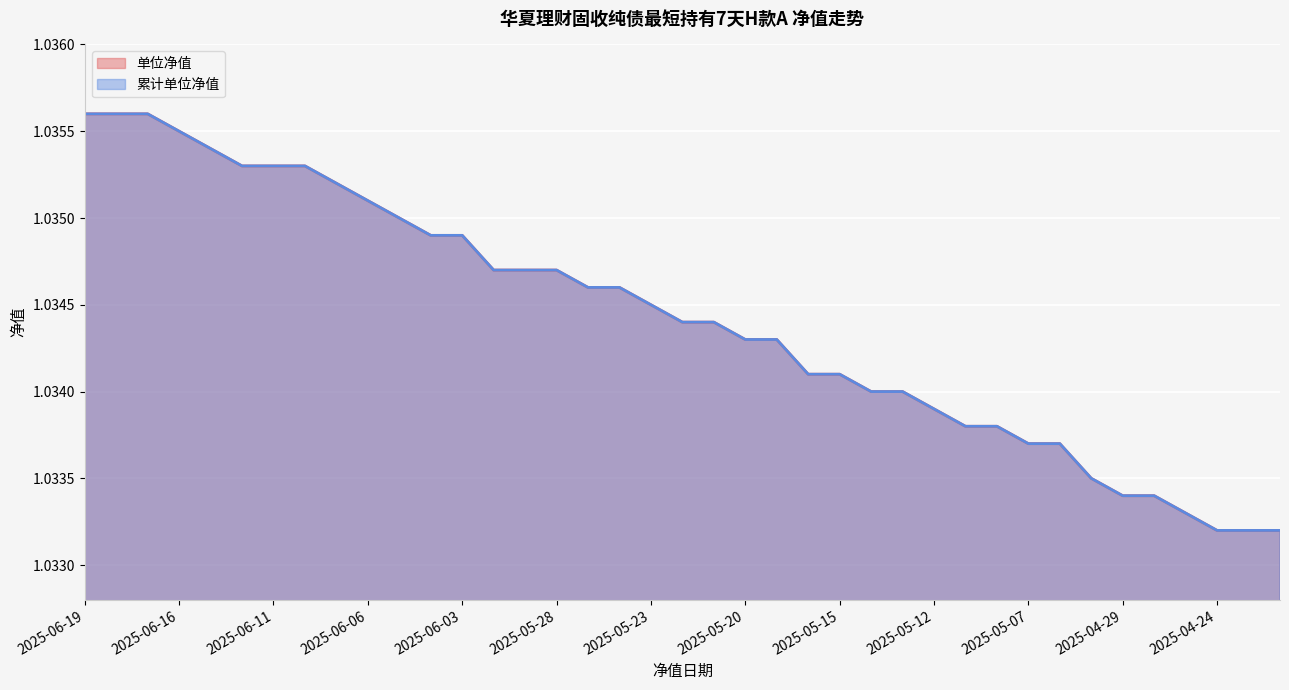

At how many categories does at least one series exceed 1?

39